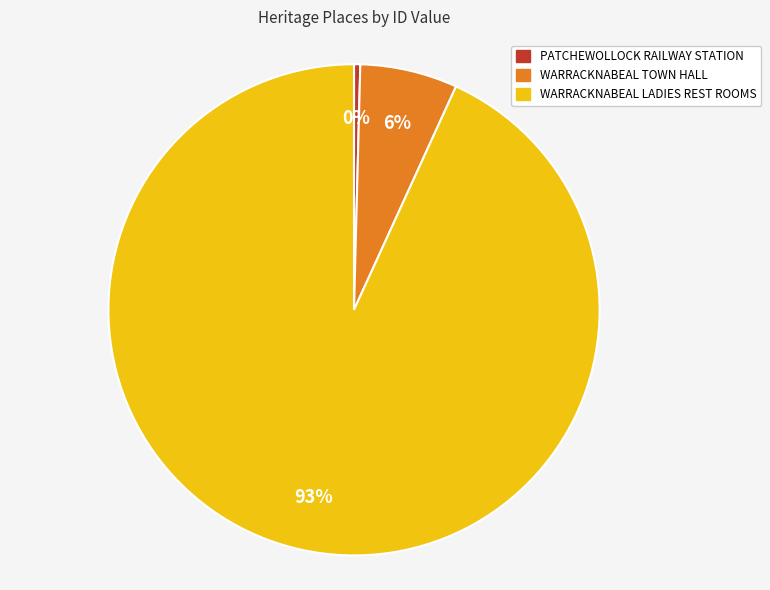

Between WARRACKNABEAL LADIES REST ROOMS and WARRACKNABEAL TOWN HALL, which is larger?

WARRACKNABEAL LADIES REST ROOMS